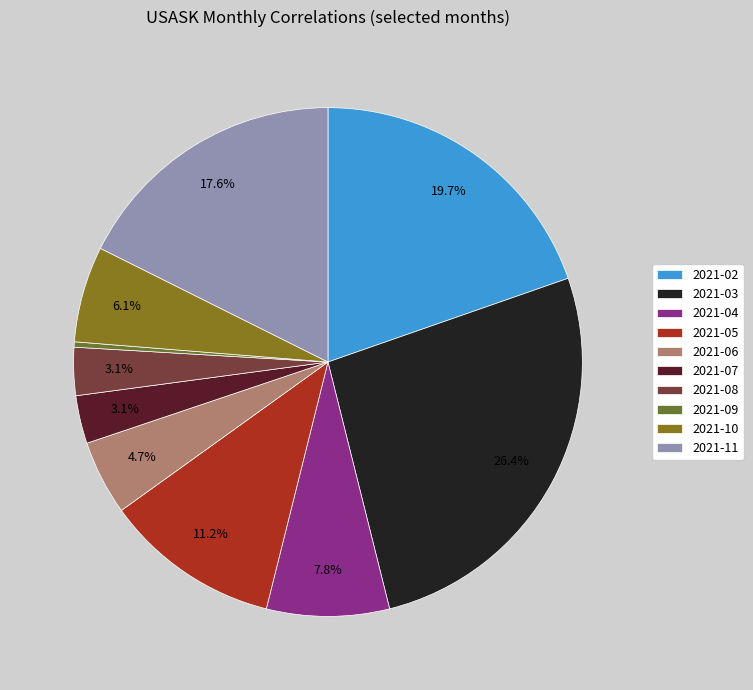

What is the change in value from 2021-02 to 2021-06?

-44